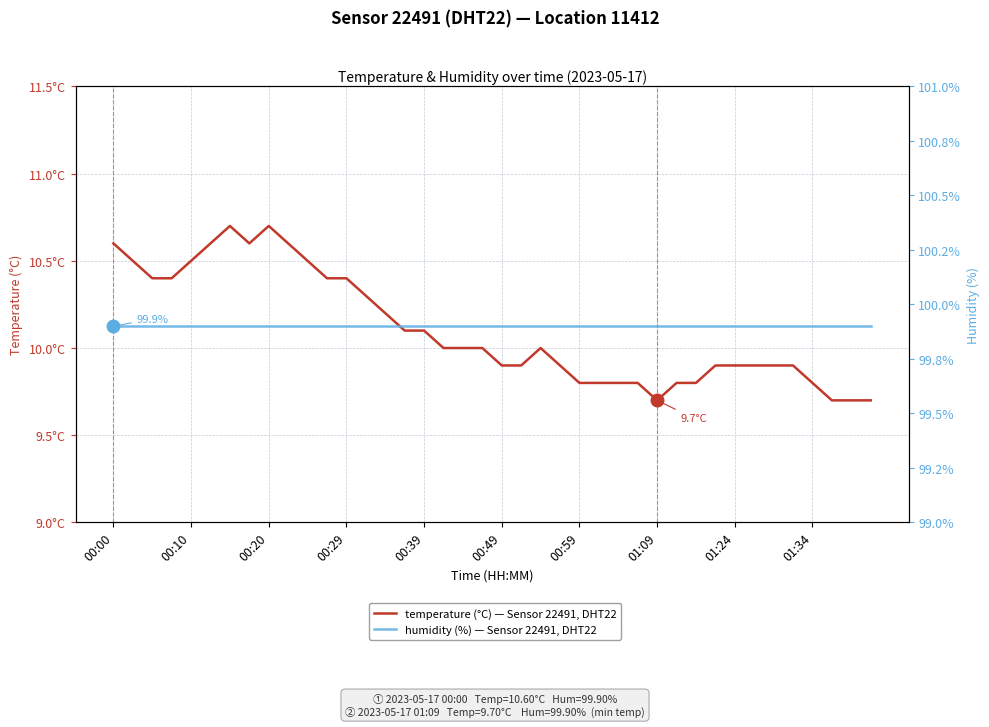

How many values in the temperature (°C) — Sensor 22491, DHT22 series are below 10?

19